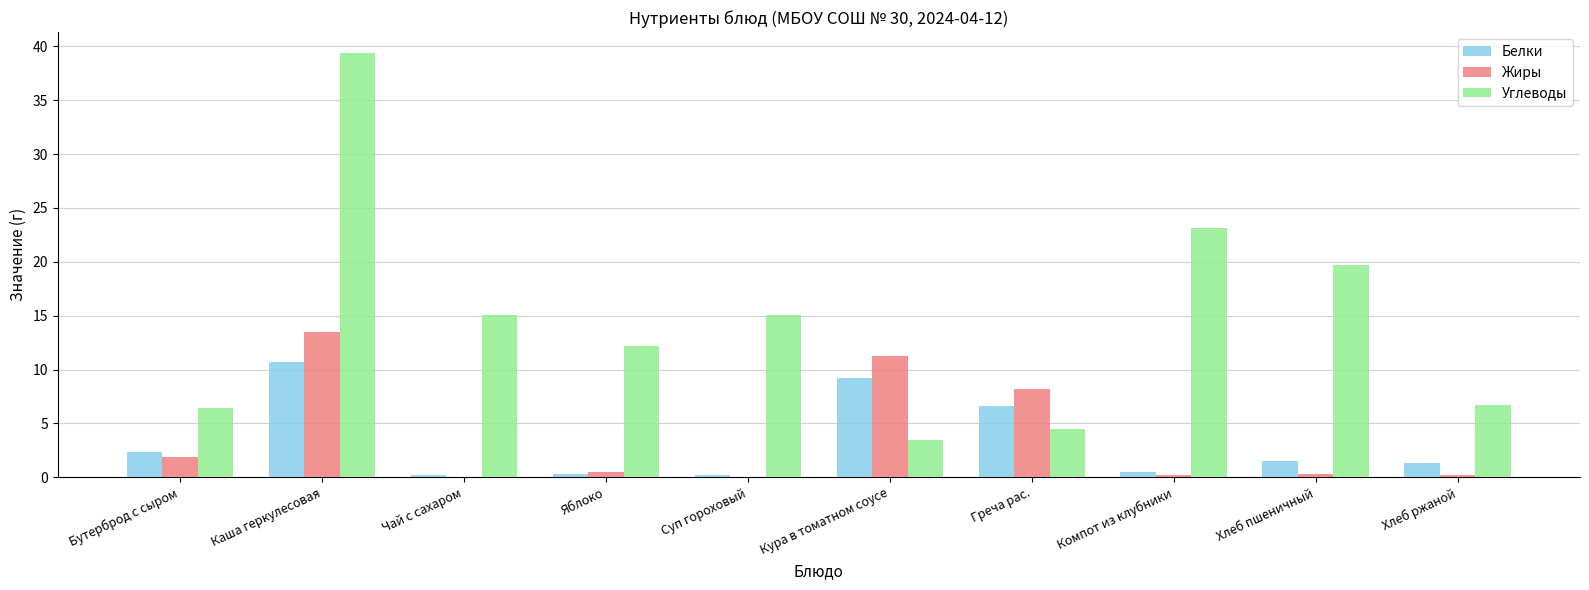

What is the sum of all Жиры values?

36.1